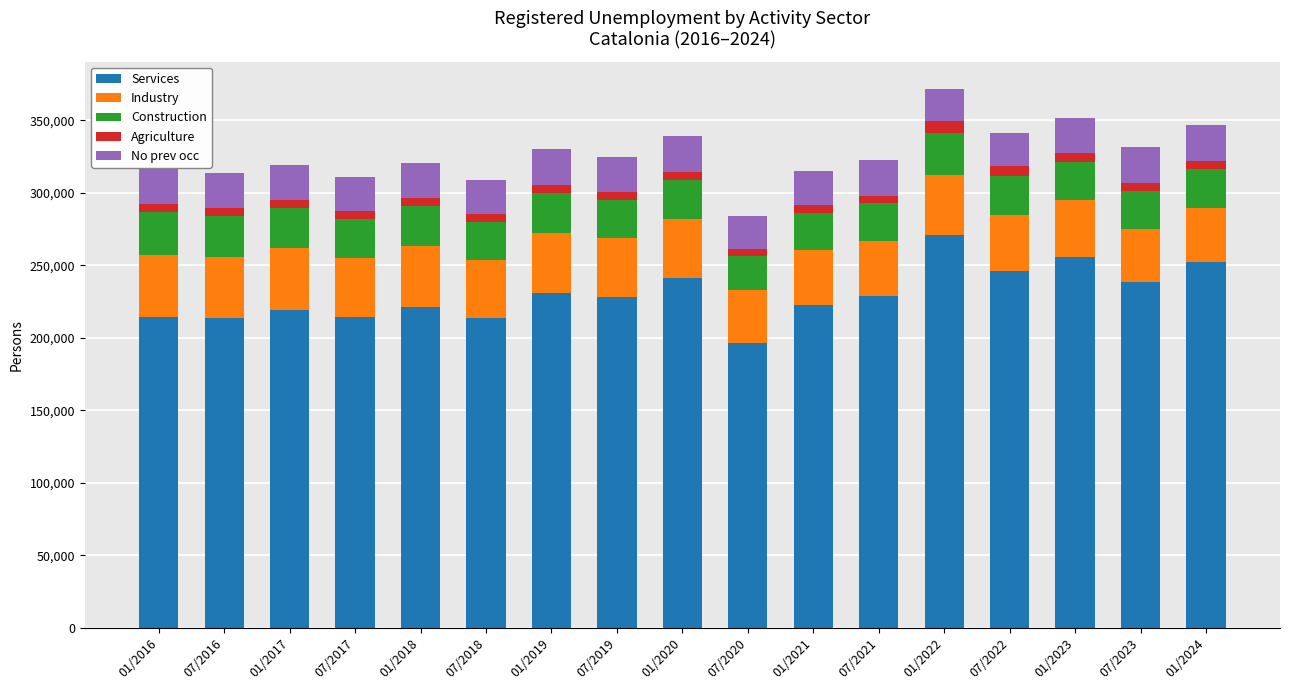

What is the average value of the Services series?

229913